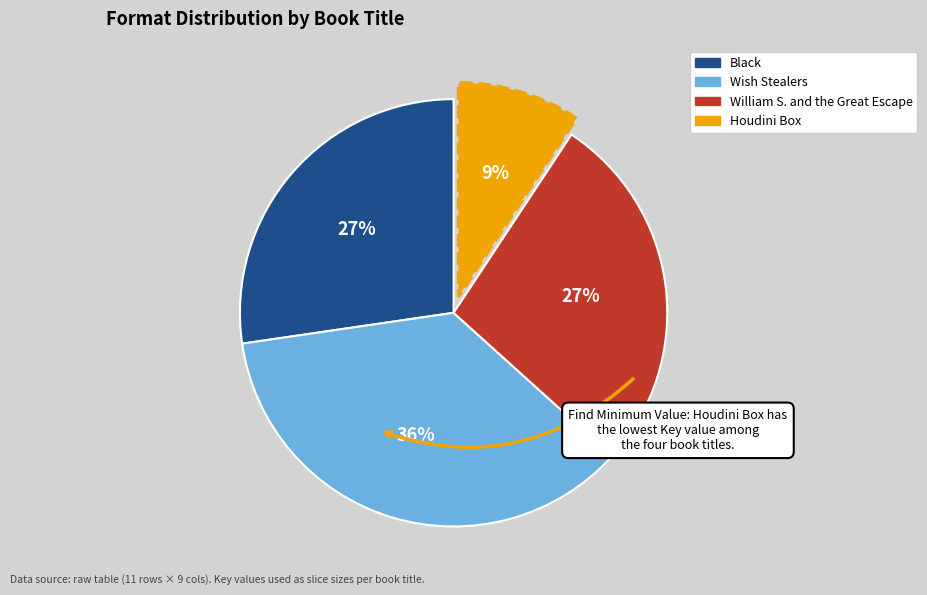

Which has a higher value, Black or Wish Stealers?

Wish Stealers